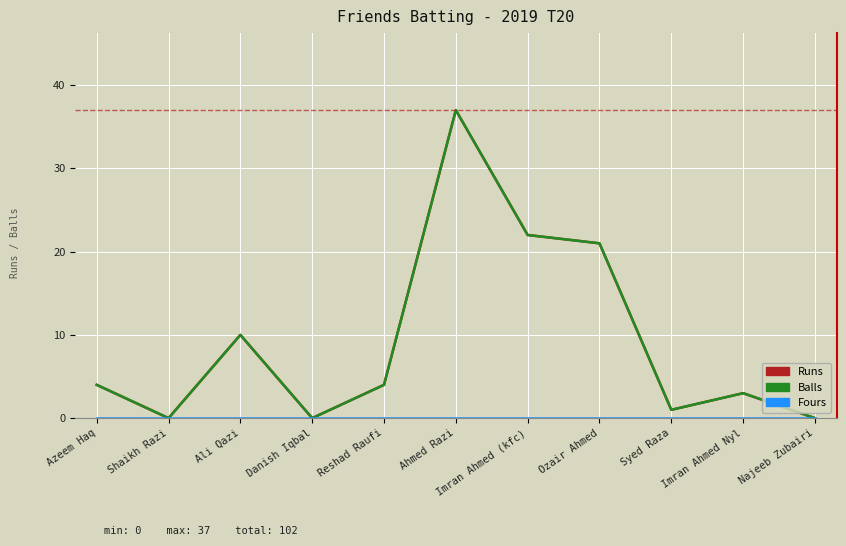

What position from the left is Azeem Haq?

1